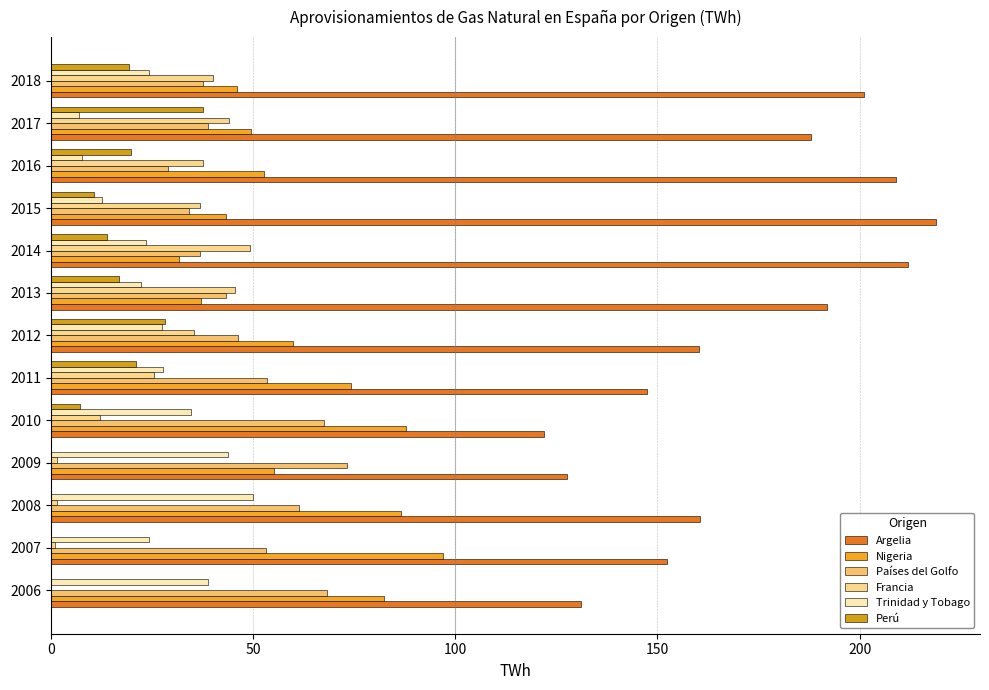

How many data points does each series have?

13